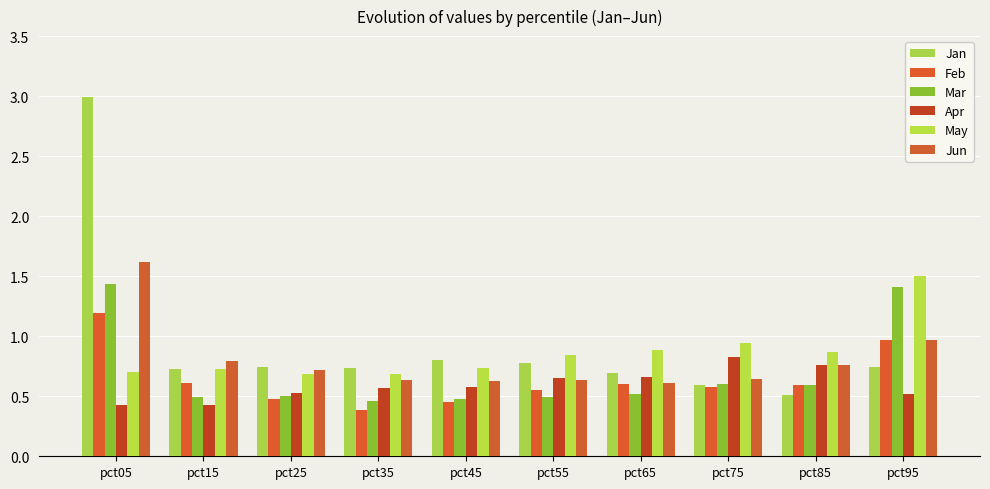

Is the value of Feb at pct95 greater than the value of Mar at pct15?

Yes